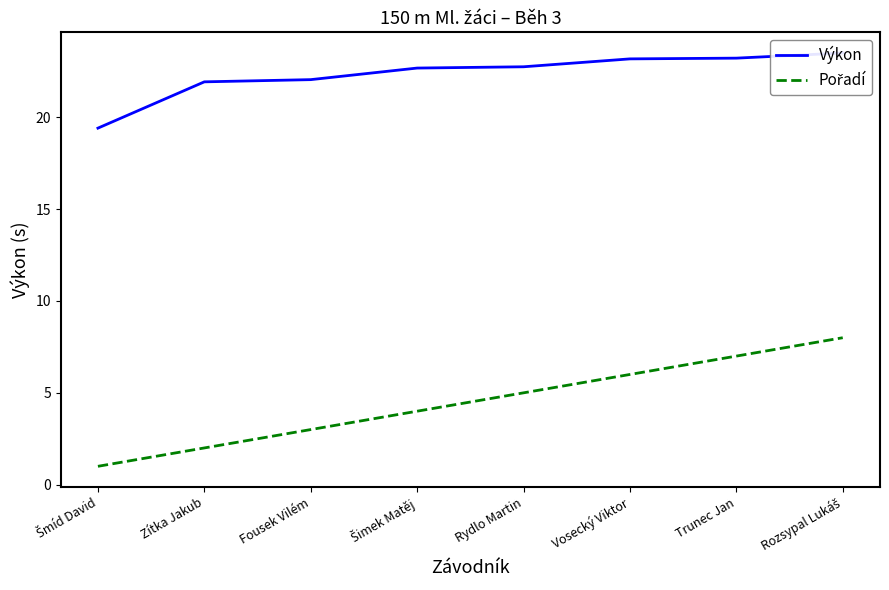

True or false: Výkon has a value of 21.9 at Zítka Jakub.

True